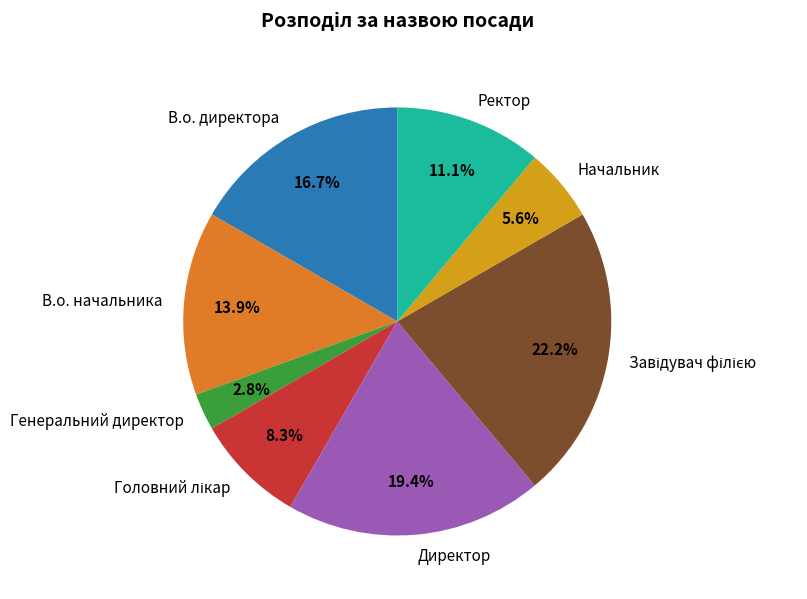

Is there any slice that represents more than half of the pie?

No